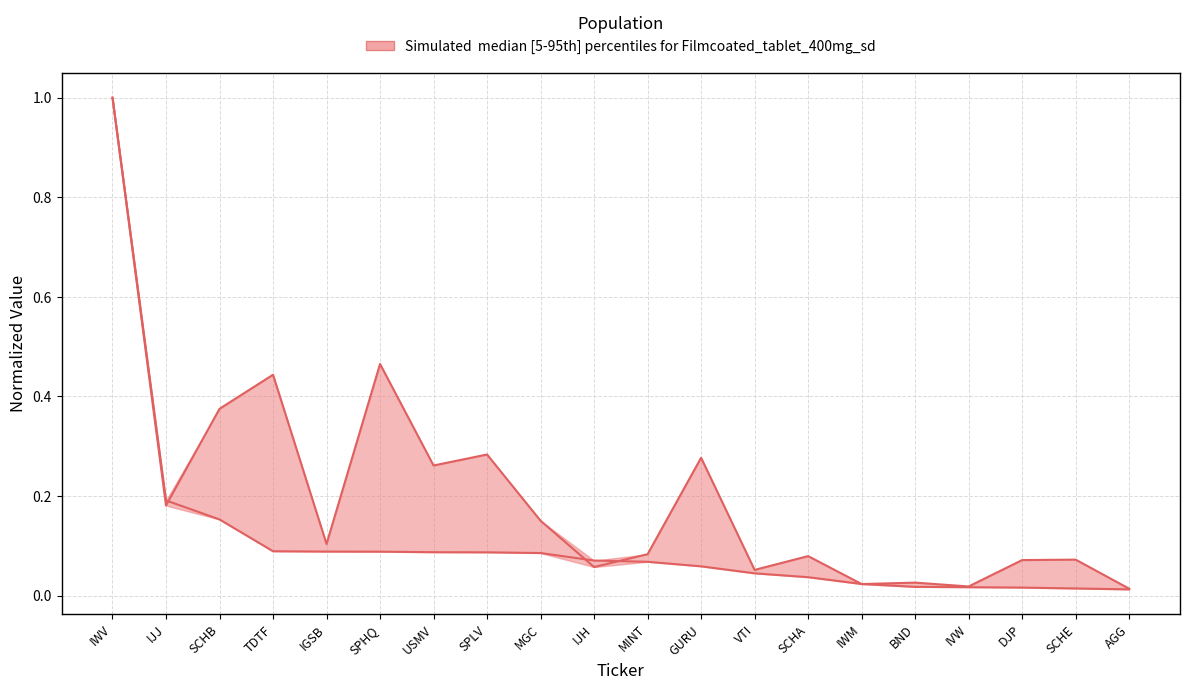

True or false: Shares (normalized) has a value of 0.1 at SCHE.

False